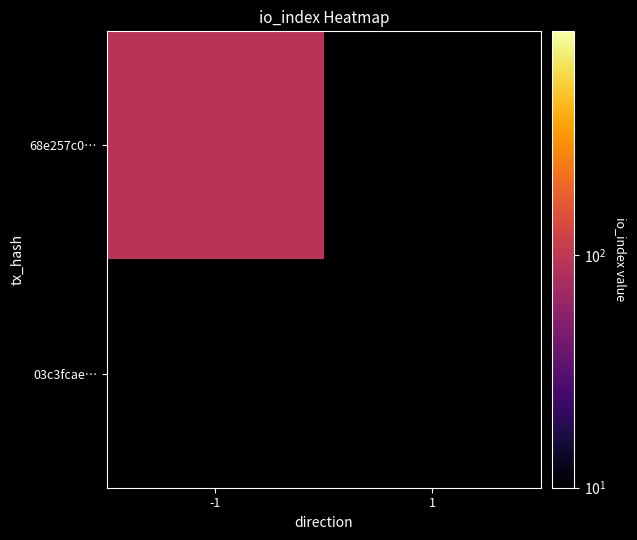

What is the difference between the highest and lowest values at 1?

10